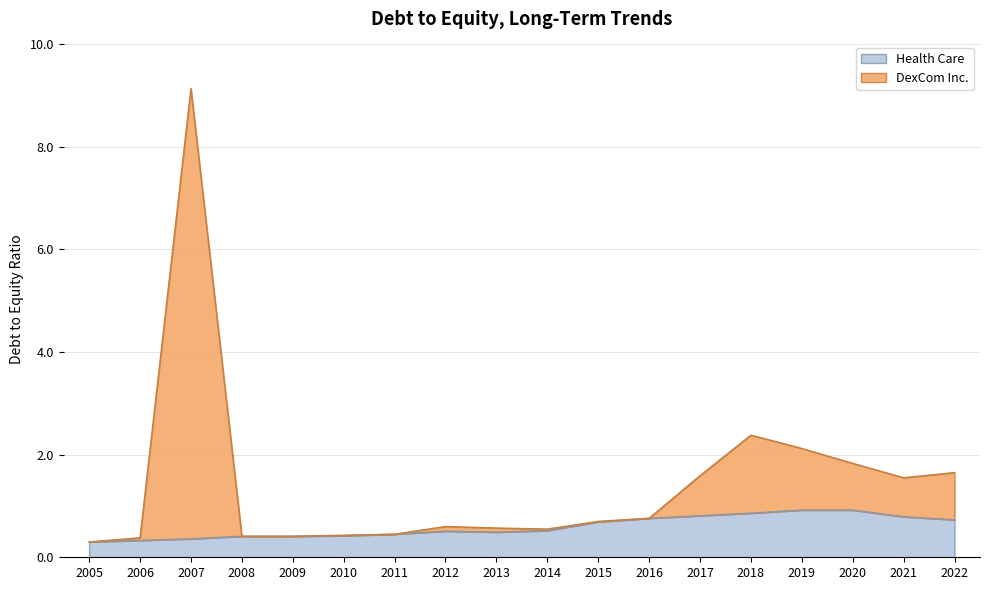

Is it true that Health Care equals 1.0 at 2015?

False